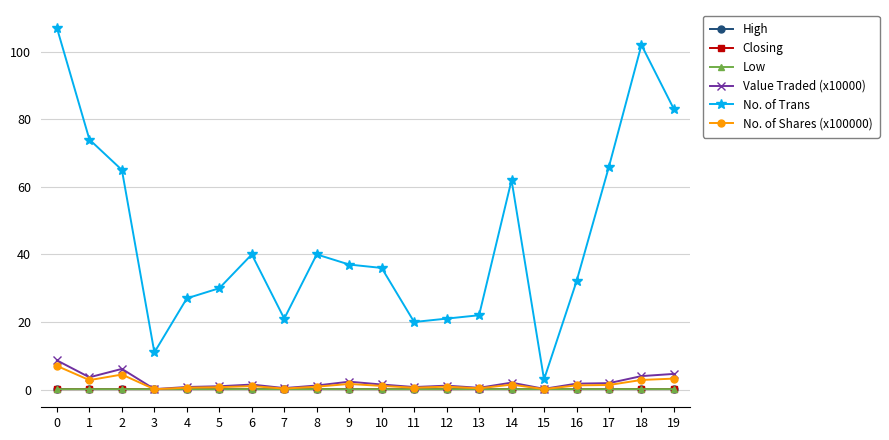

What is the minimum value shown in the chart?

0.1